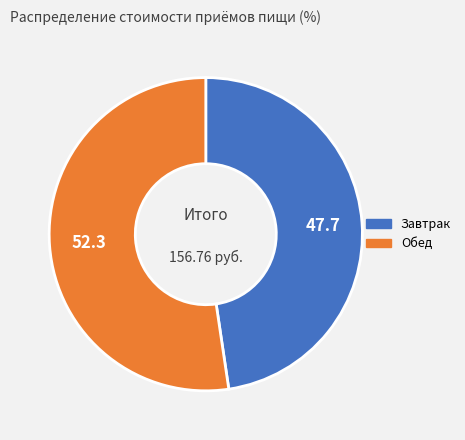

The Обед slice represents 41% of the pie. True or false?

False